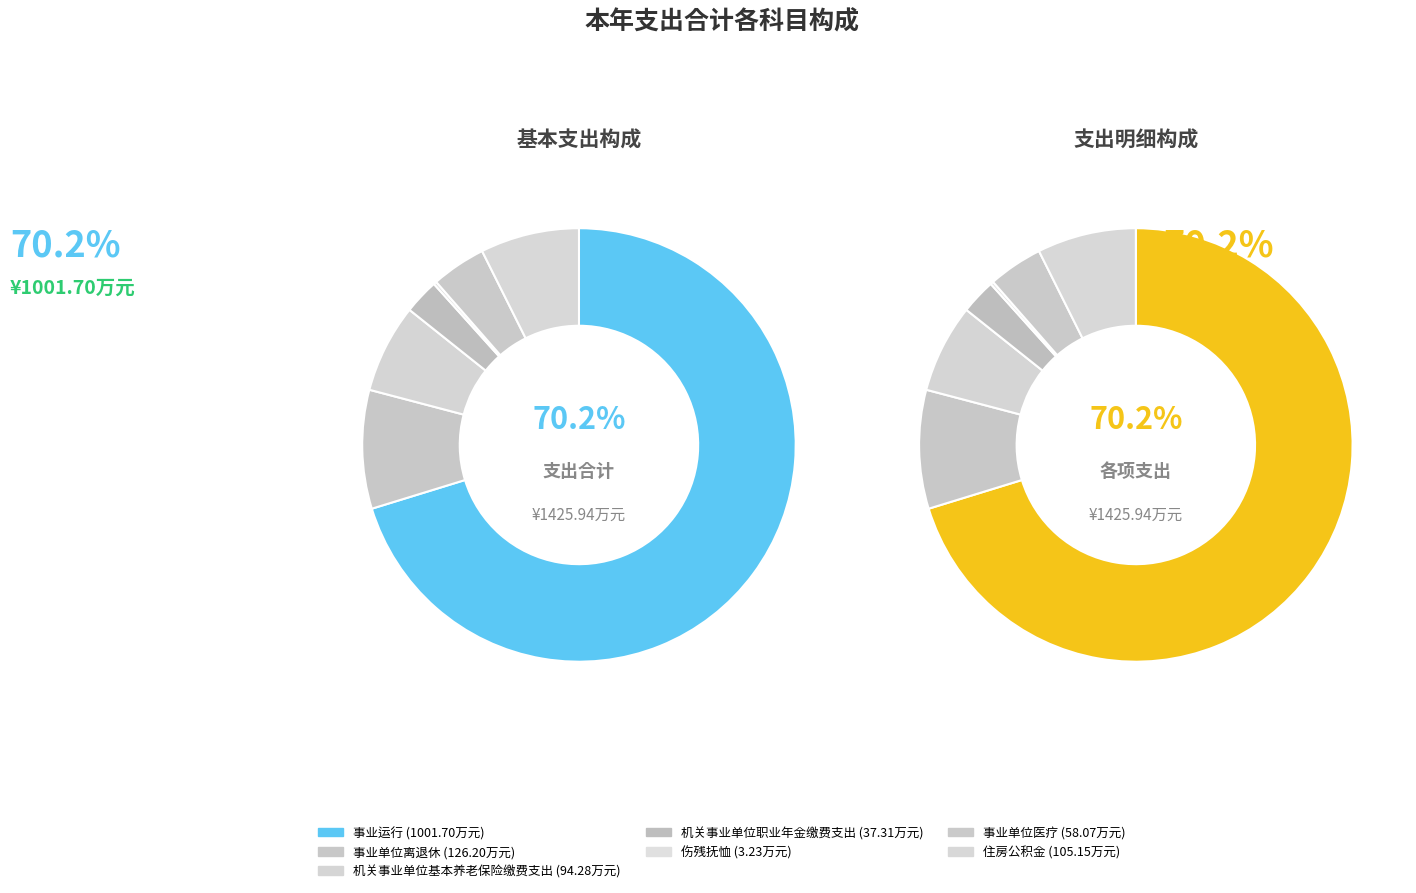

What is the change in value from 机关事业单位基本养老保险缴费支出 to 事业单位医疗?

-36.2